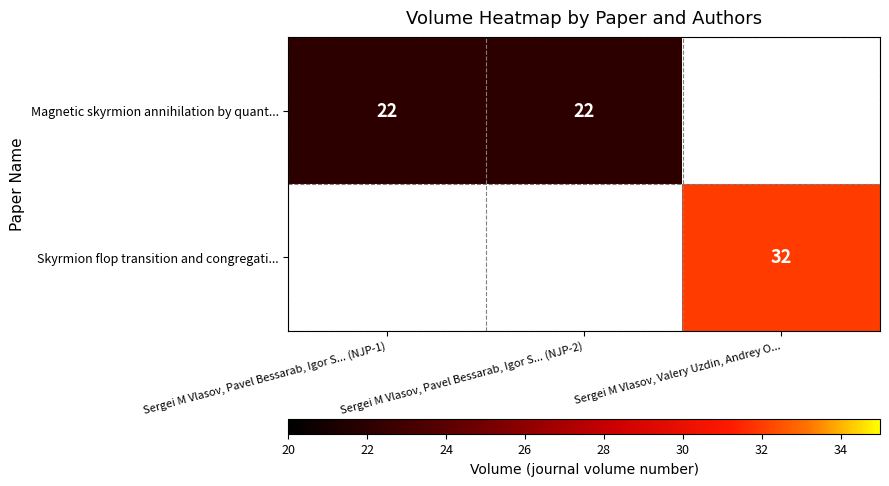

True or false: Magnetic skyrmion annihilation by quant... has a value of 22 at Sergei M Vlasov, Pavel Bessarab, Igor S... (NJP-1).

True